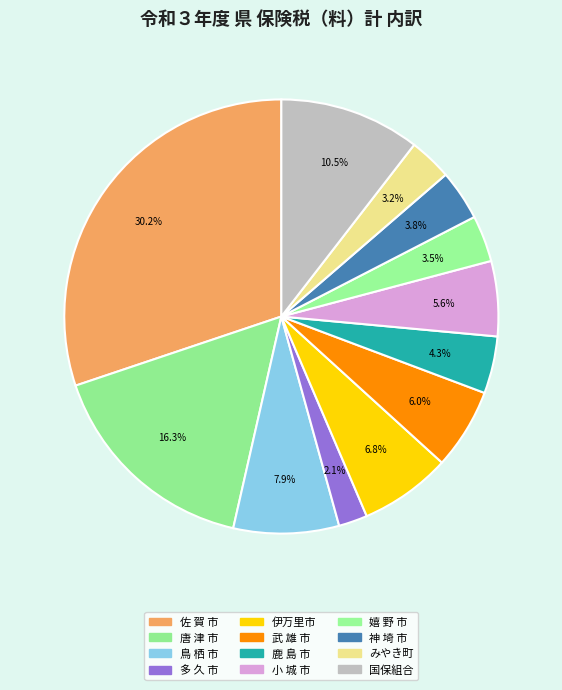

What is the smallest slice in the pie chart?

多 久 市